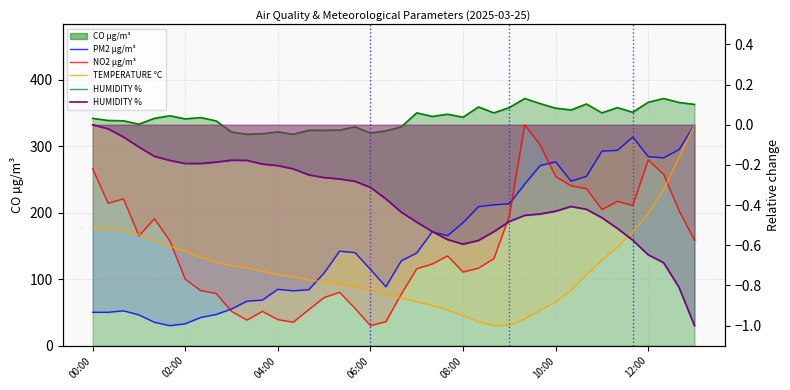

After their last crossing, which series has the higher values: PM2 µg/m³ or TEMPERATURE °C?

PM2 µg/m³